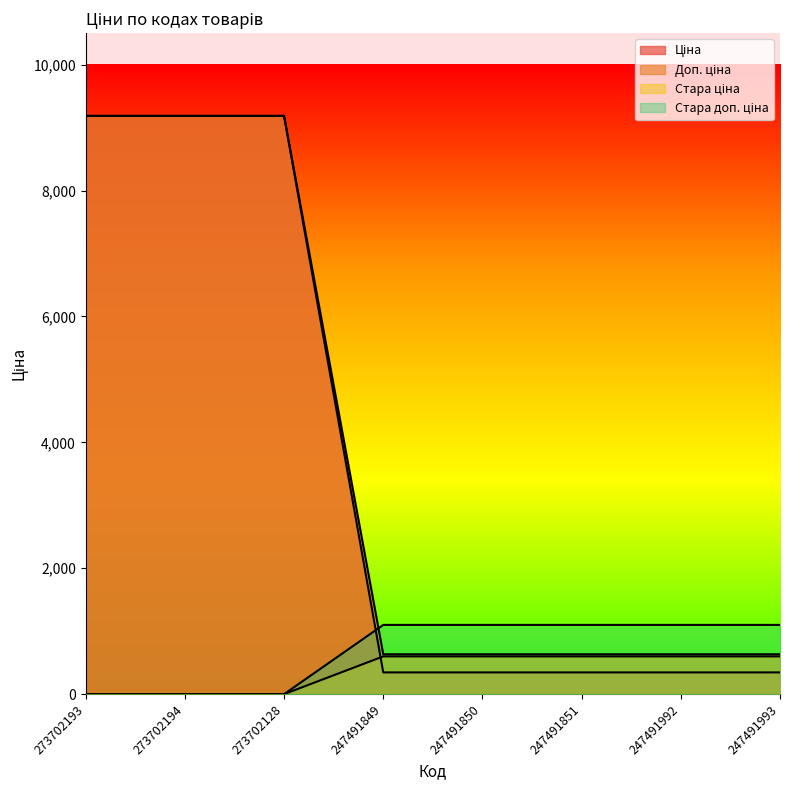

How many values in Ціна are above zero?

5